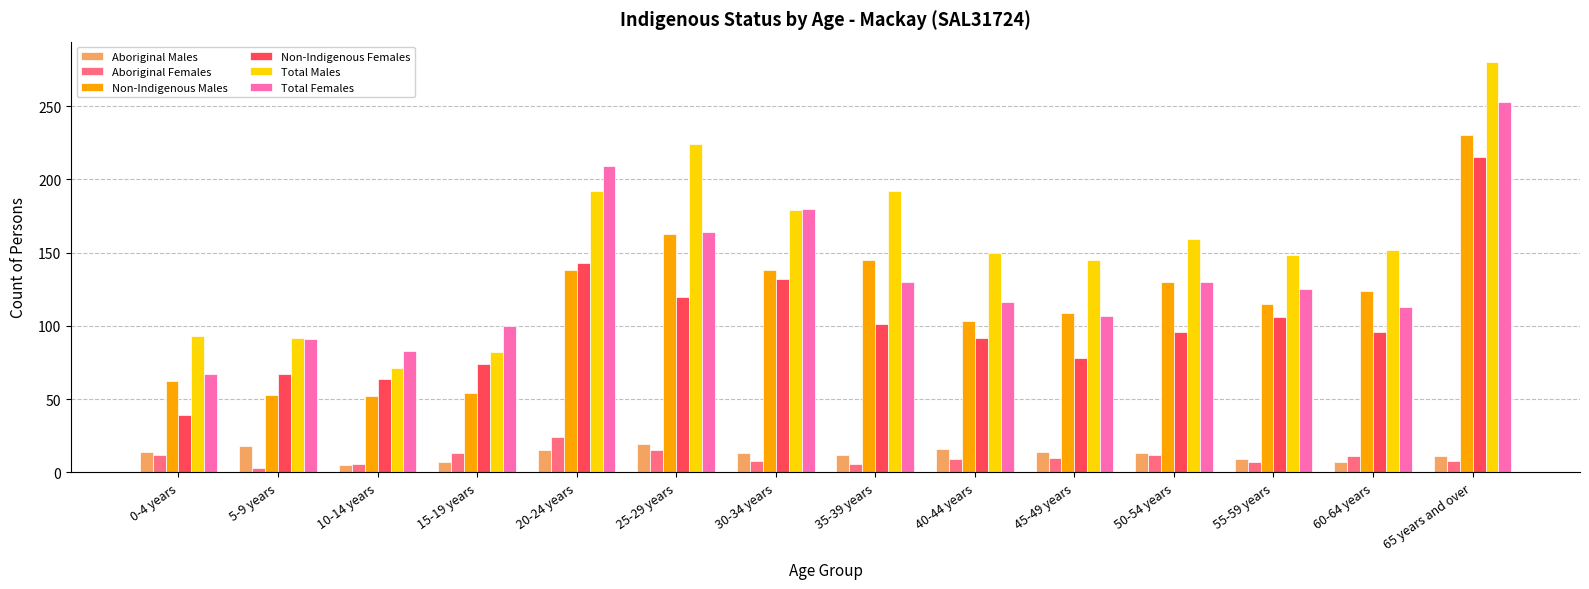

At which label does Total Males first exceed 152?

20-24 years